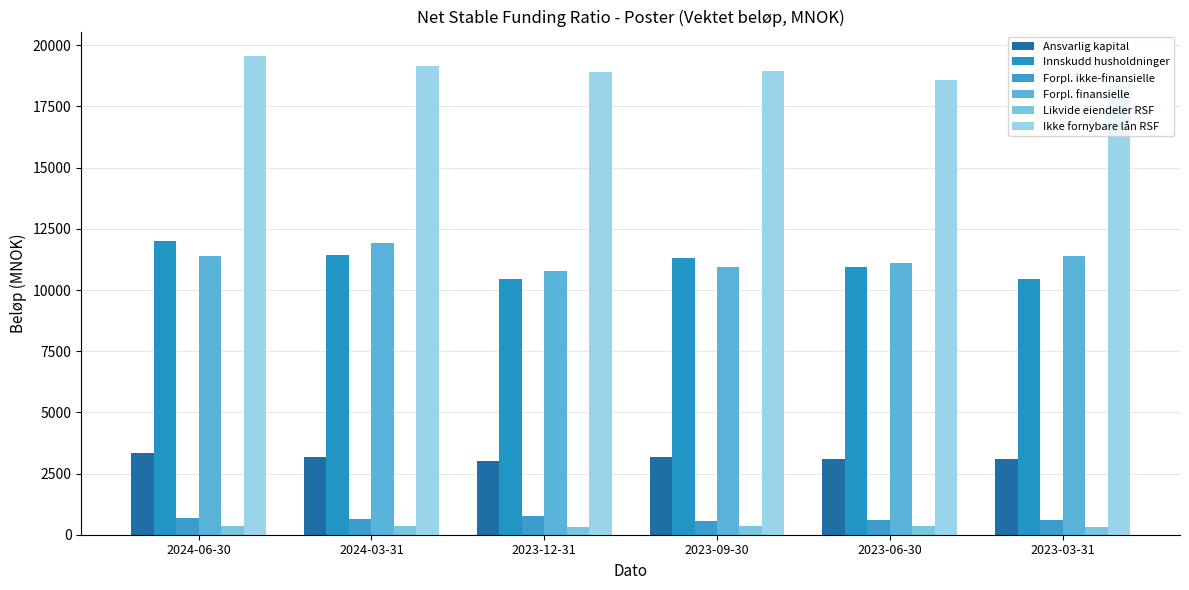

Rank the series at 2024-03-31 from lowest to highest value.

Likvide eiendeler RSF, Forpl. ikke-finansielle, Ansvarlig kapital, Innskudd husholdninger, Forpl. finansielle, Ikke fornybare lån RSF